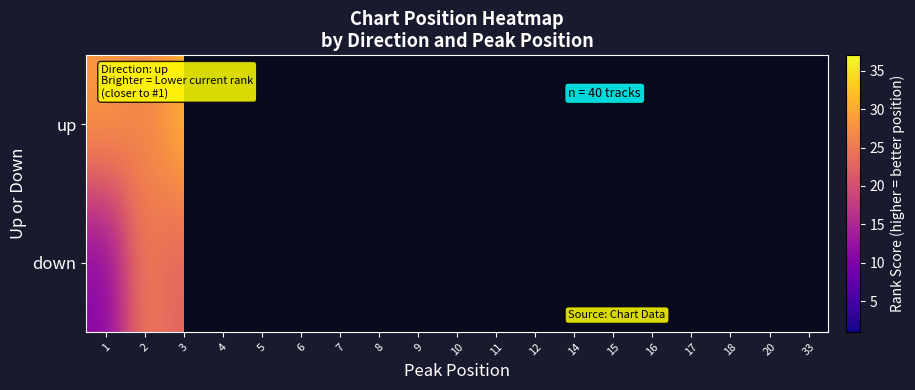

How many data points in up are less than 16?

1